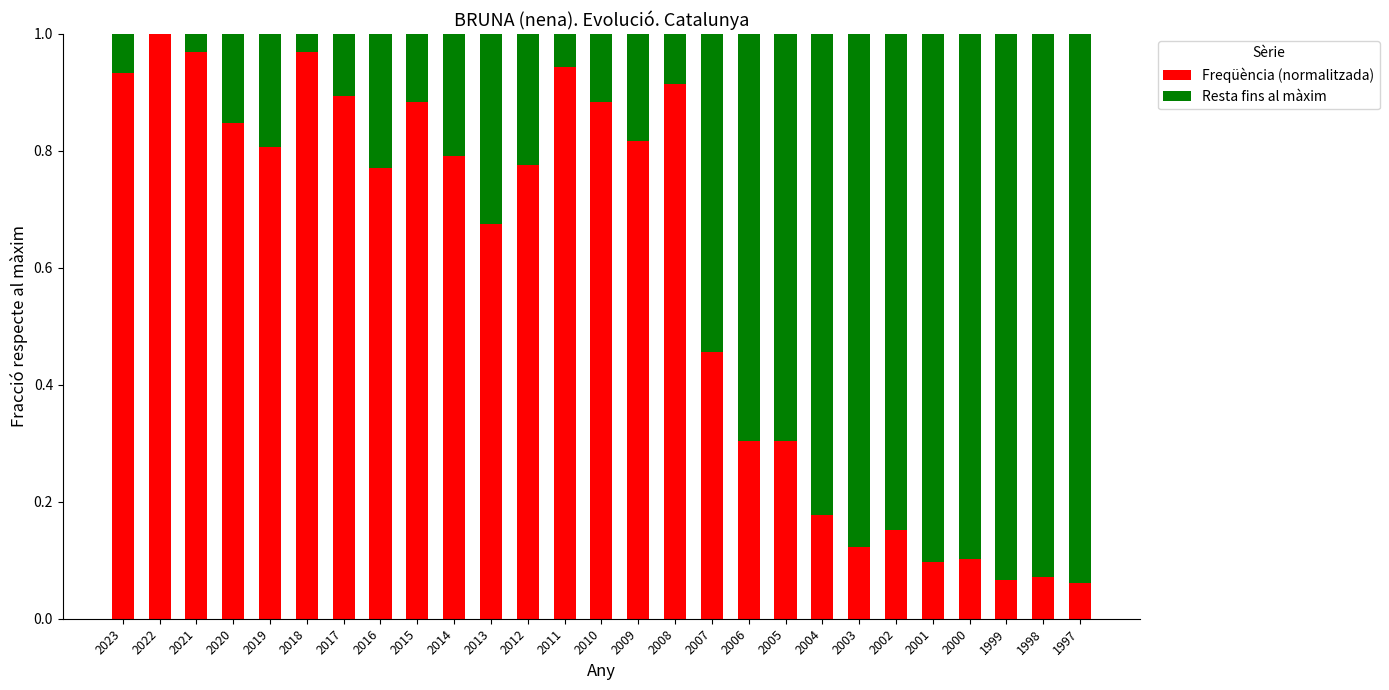

The Freqüència (normalitzada) series shows 0.8 at 2019. True or false?

True